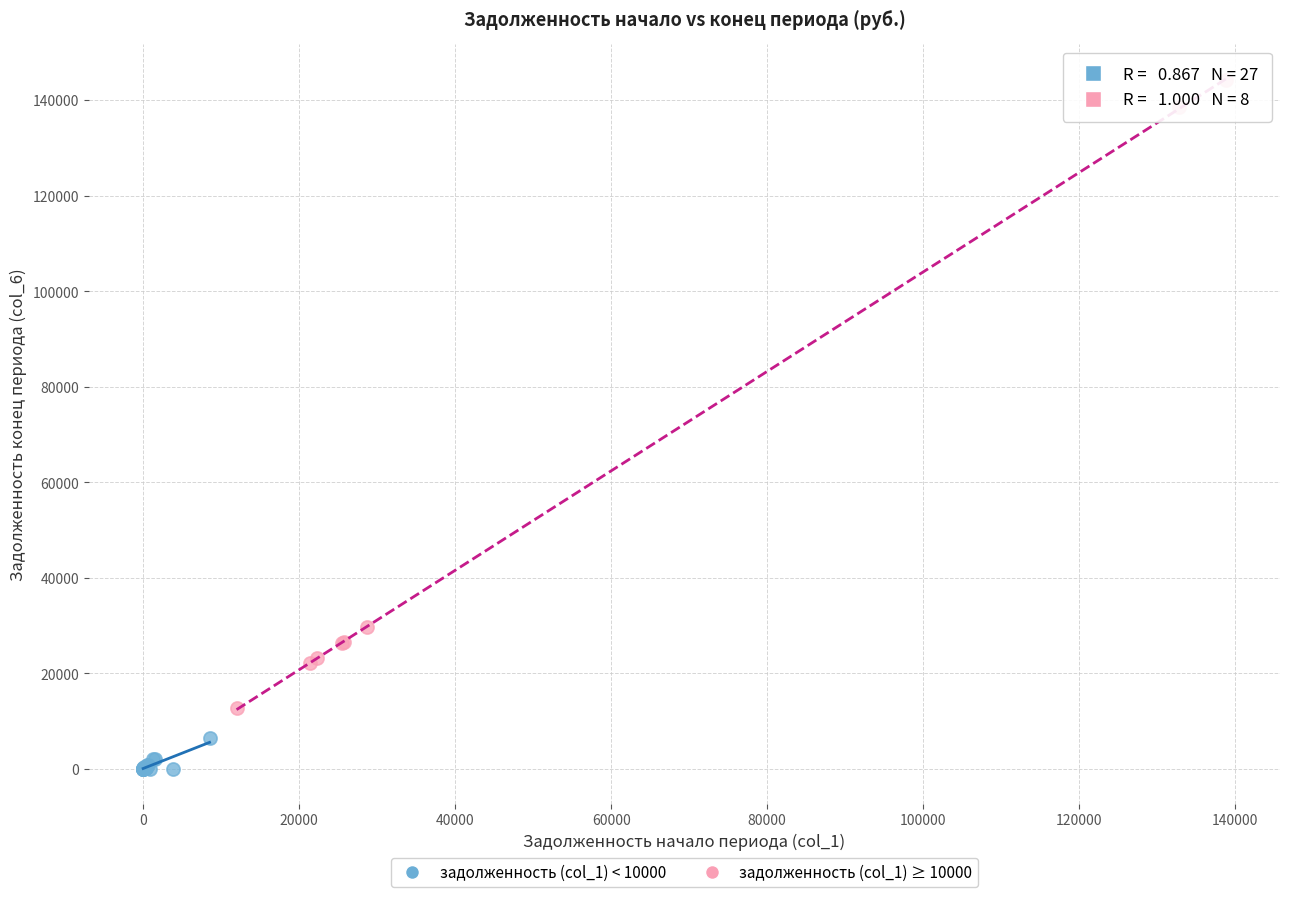

Which series reaches the maximum Y coordinate?

задолженность (col_1) ≥ 10000